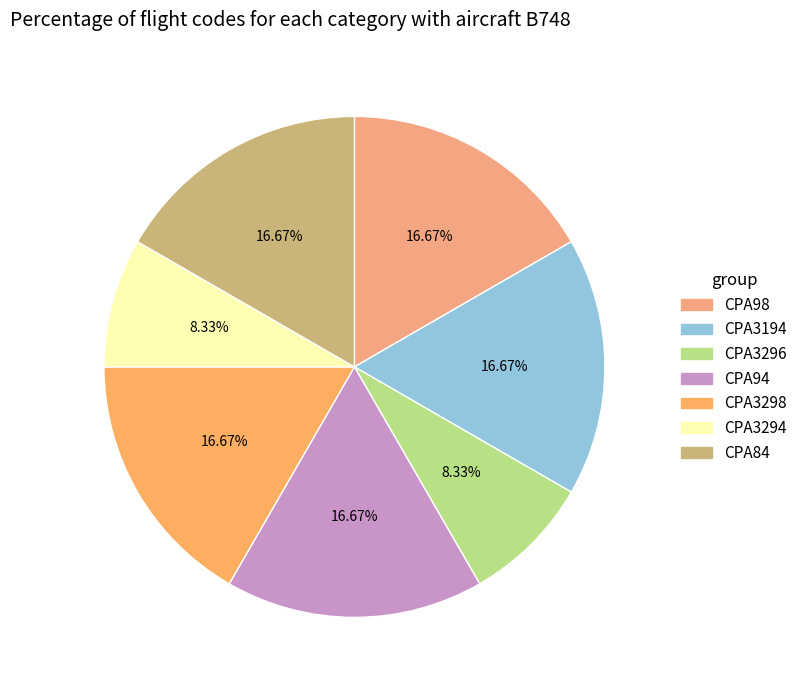

What is the change in value from CPA3296 to CPA84?

+1